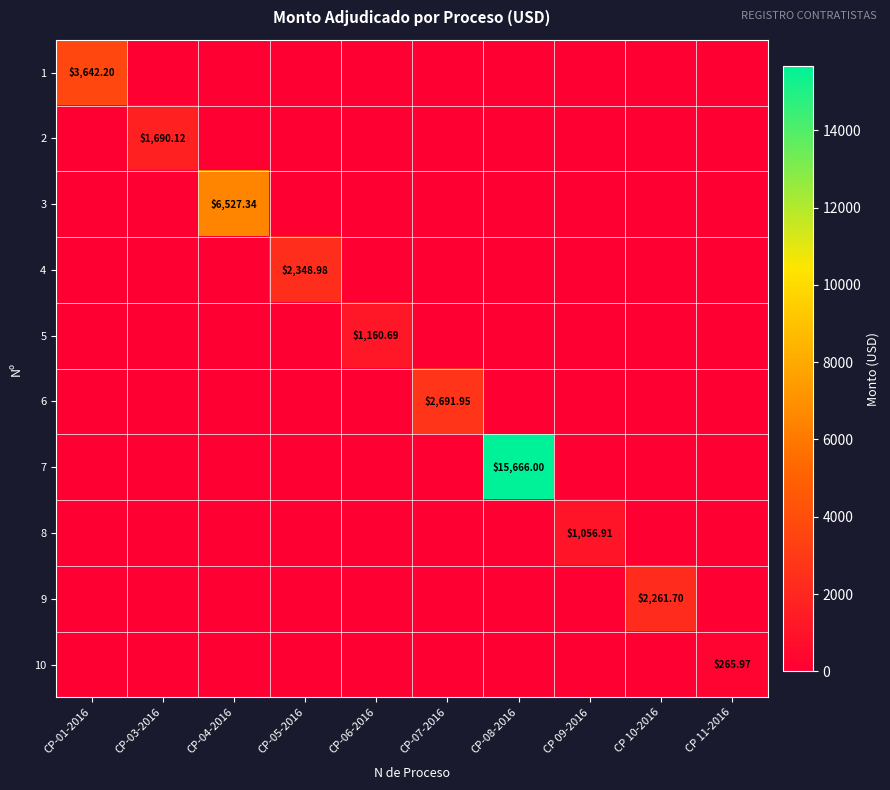

Which series has the largest total across all categories?

7